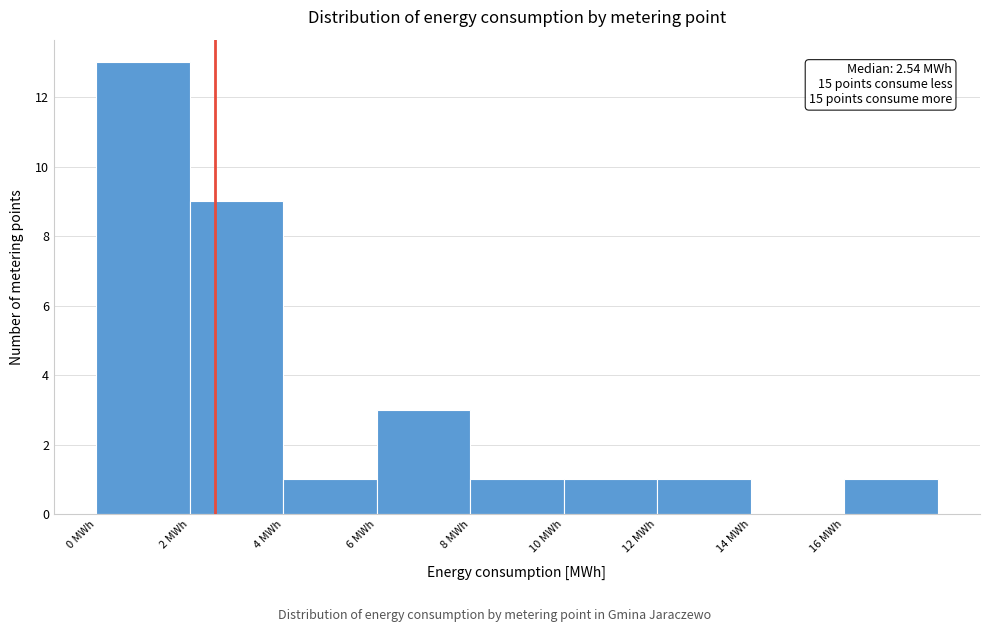

Which range on the x-axis has the tallest bar?

0 to 2